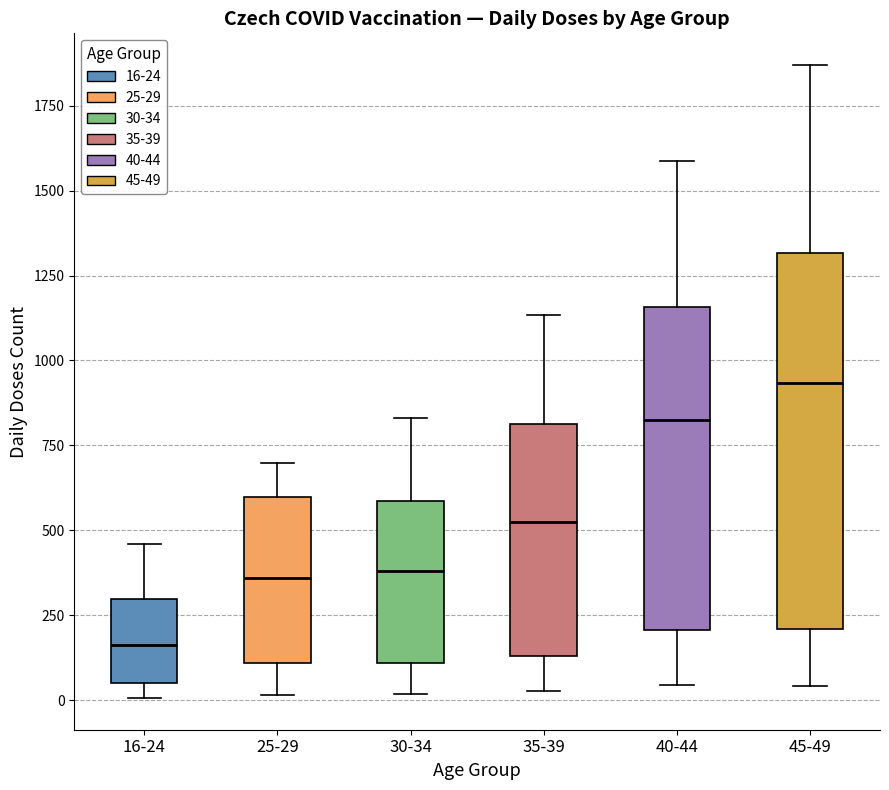

Comparing the boxes themselves (not the whiskers), which one is the tallest?

45-49